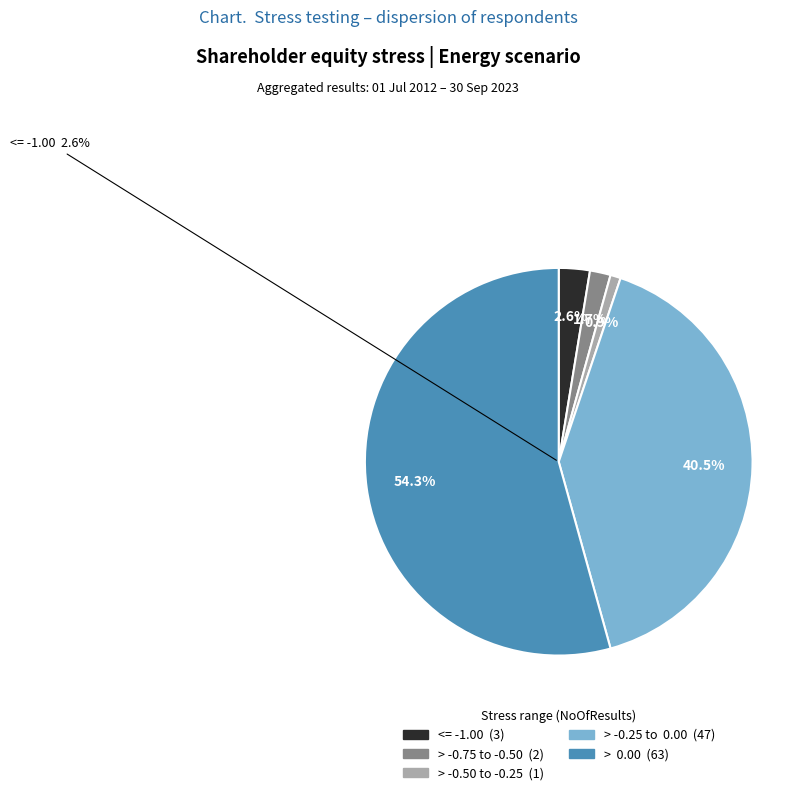

Is the sum of > -1.00 to -0.75 and > -0.50 to -0.25 greater than half?

No